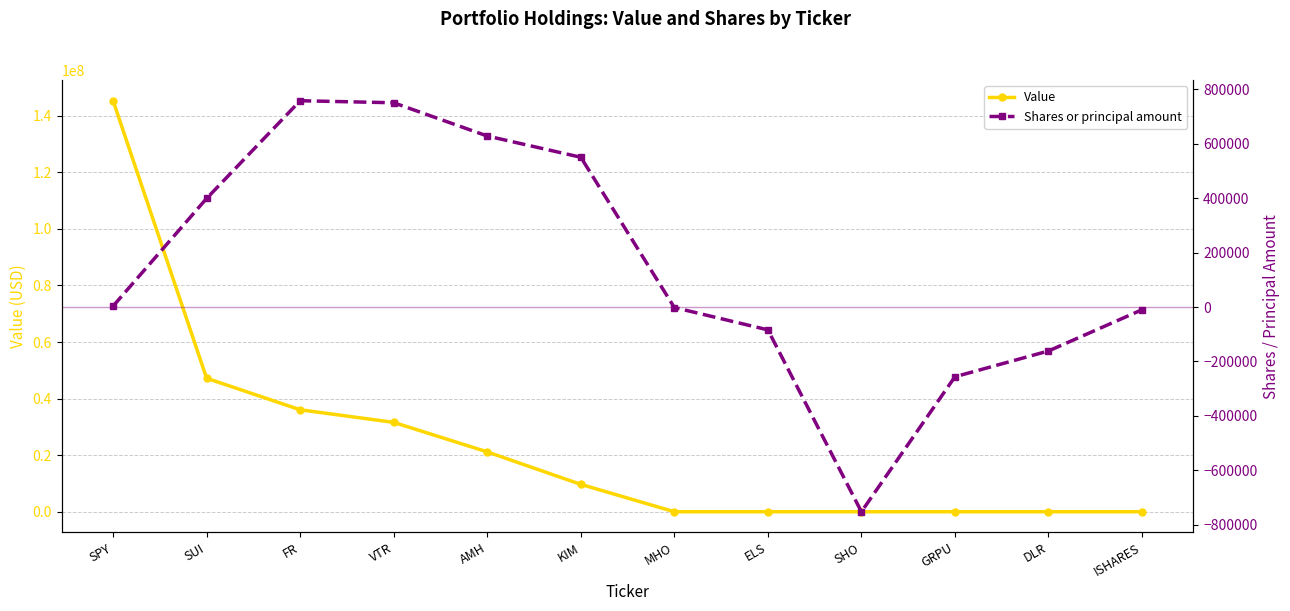

What are all the series names shown in the legend?

Value, Shares or principal amount